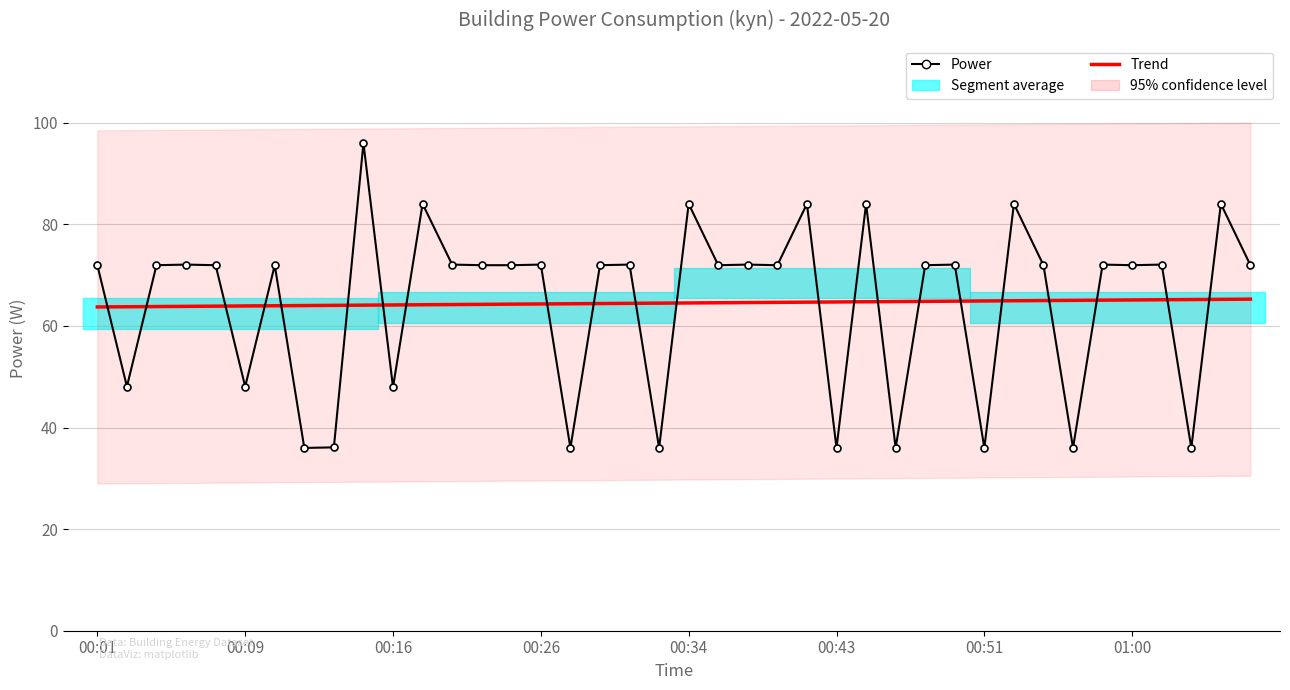

List the series in order of their peak value, lowest first.

Trend, Power